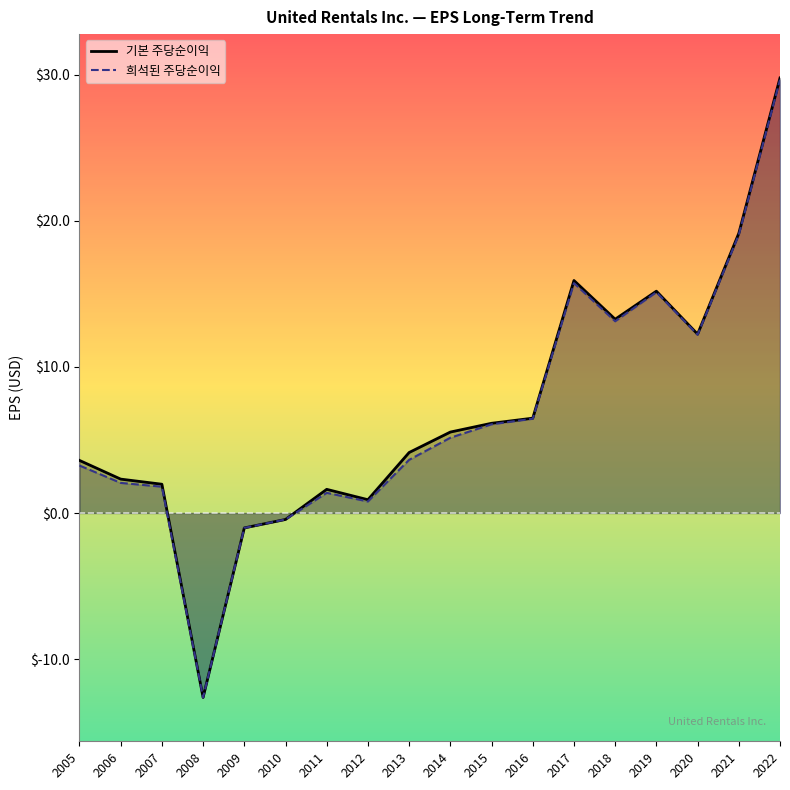

Is the value of 기본 주당순이익 at 2006 greater than the value of 희석된 주당순이익 at 2008?

Yes